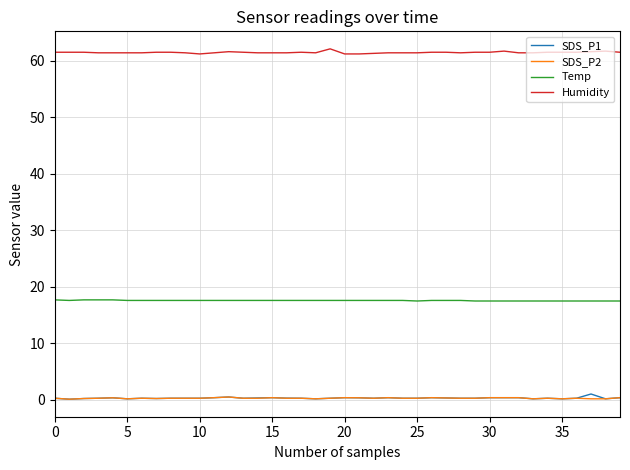

What is the sum of all Humidity values?

2458.5